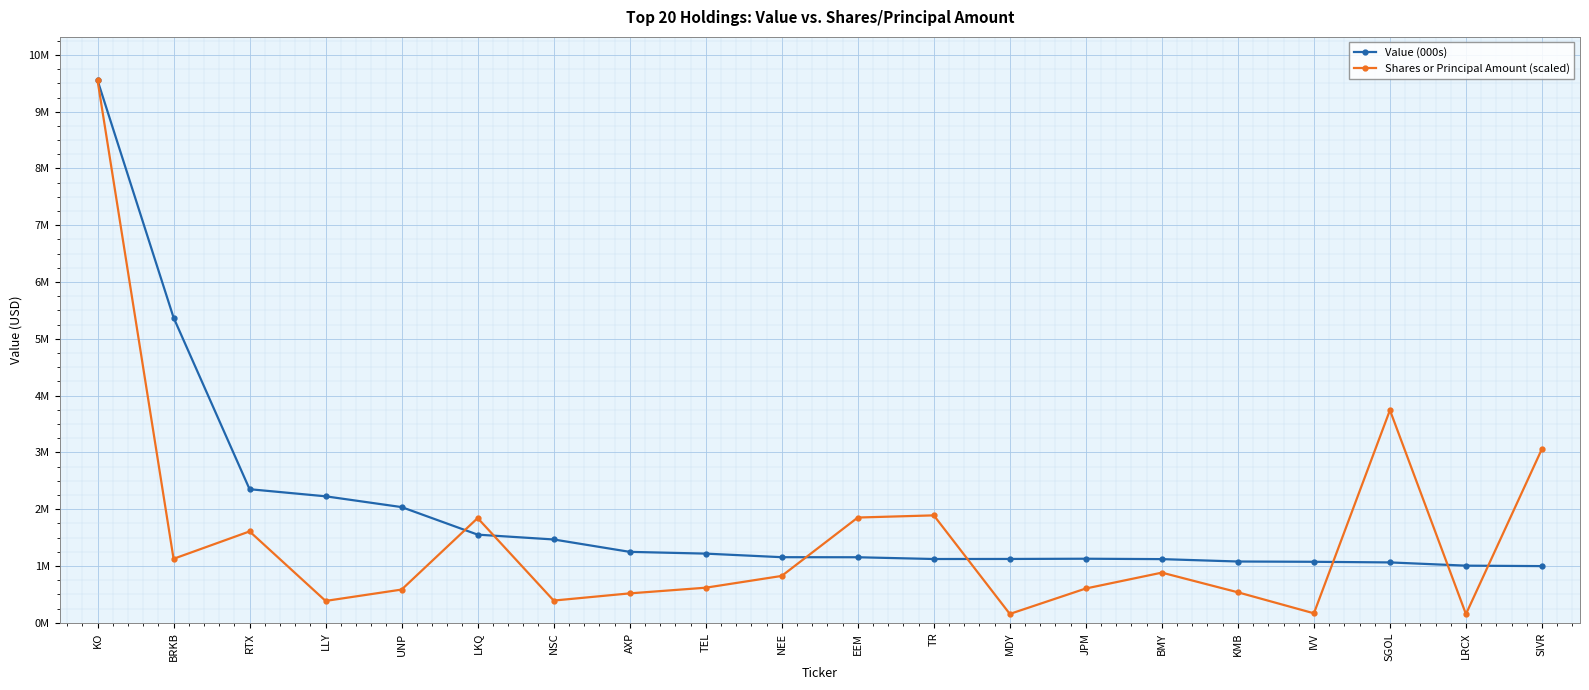

What is the difference between the highest and lowest values at BMY?

237915.3